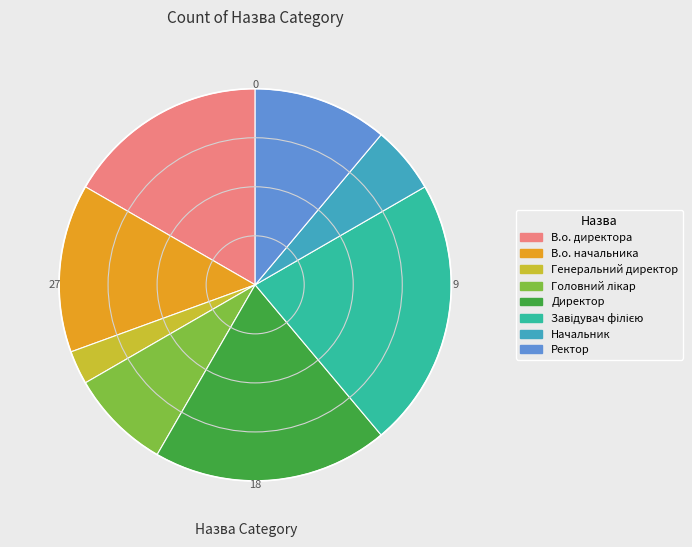

Which category has the smallest portion of the pie?

Генеральний директор